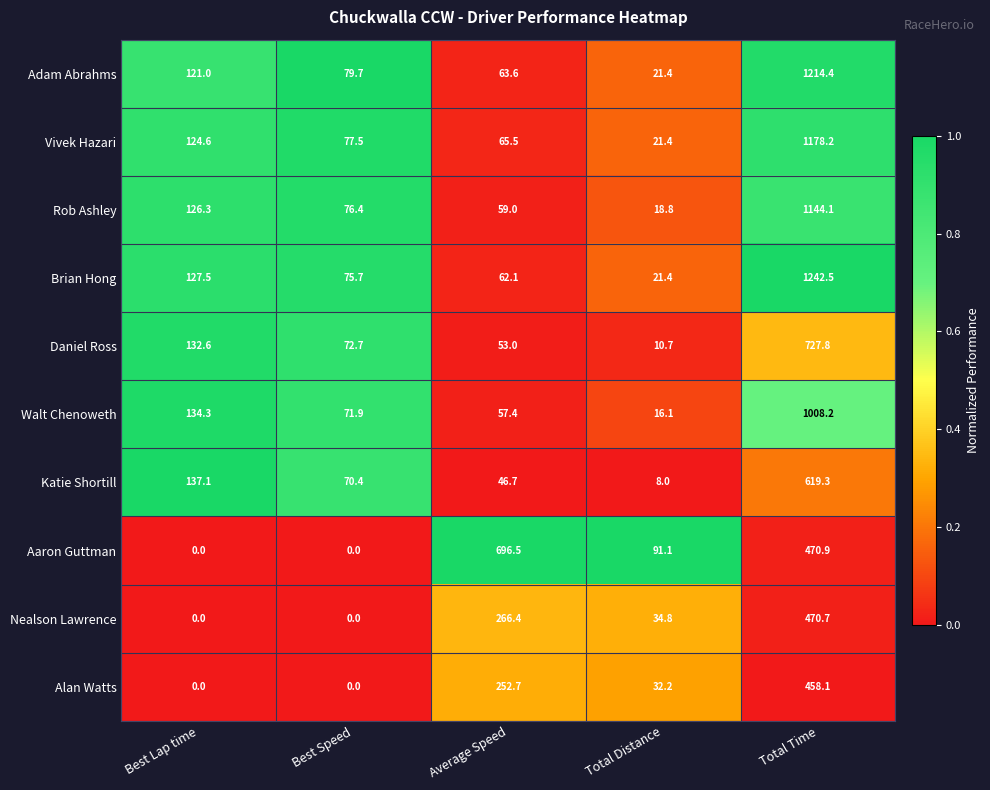

Which label corresponds to the largest value in the chart?

Total Time